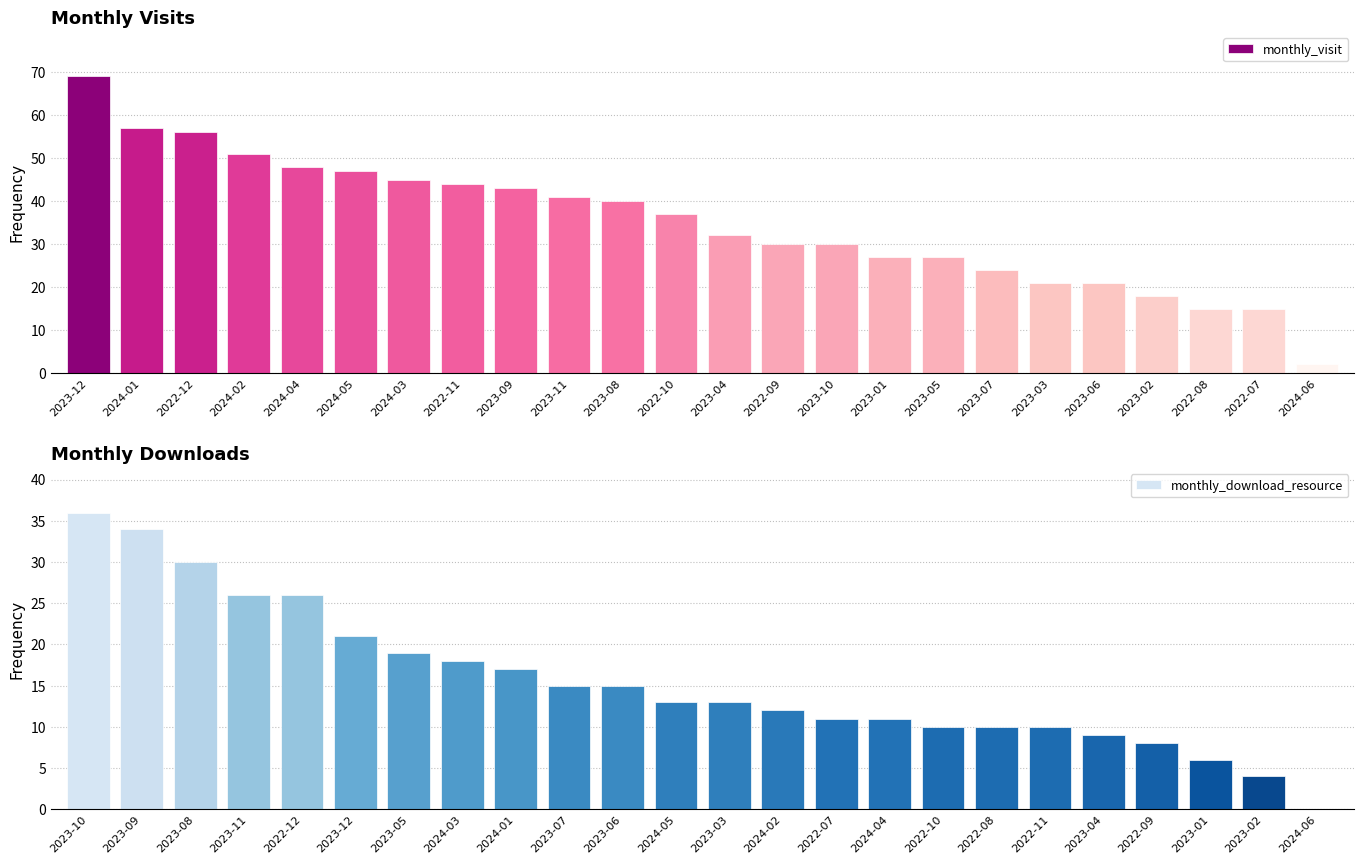

What is the maximum value shown in the chart?

69